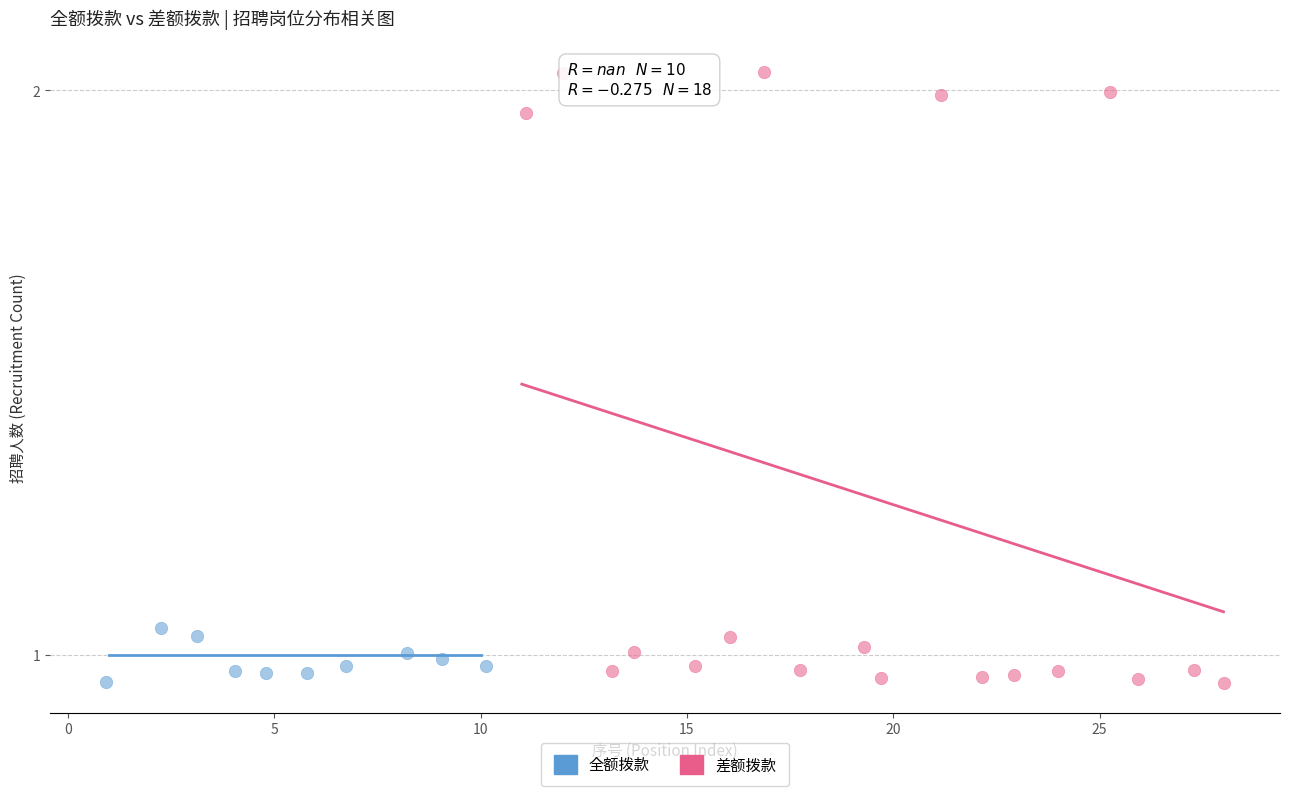

Which series has the widest spread of Y values?

差额拨款